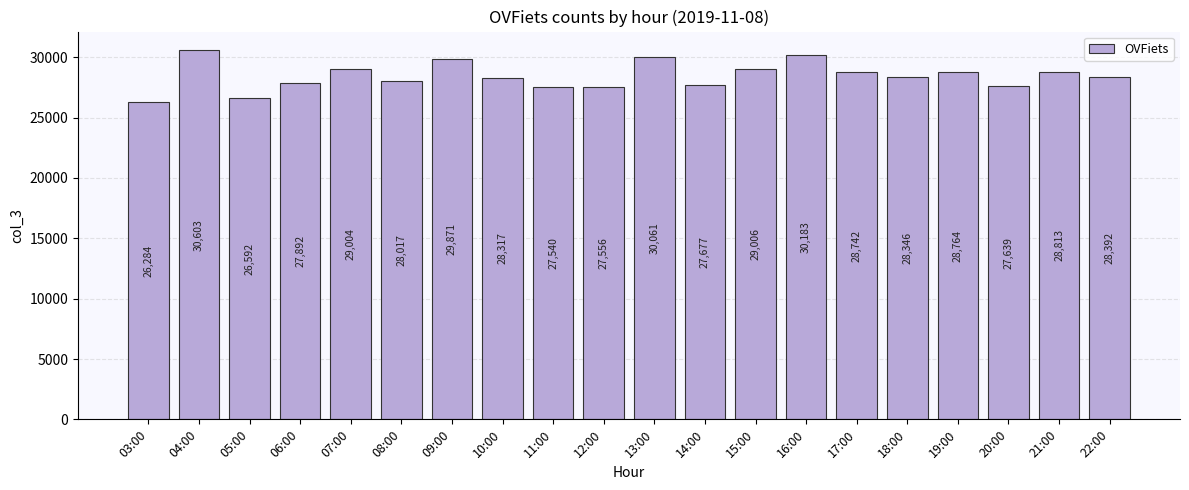

Is it true that the value at 11:00 is 42920?

False